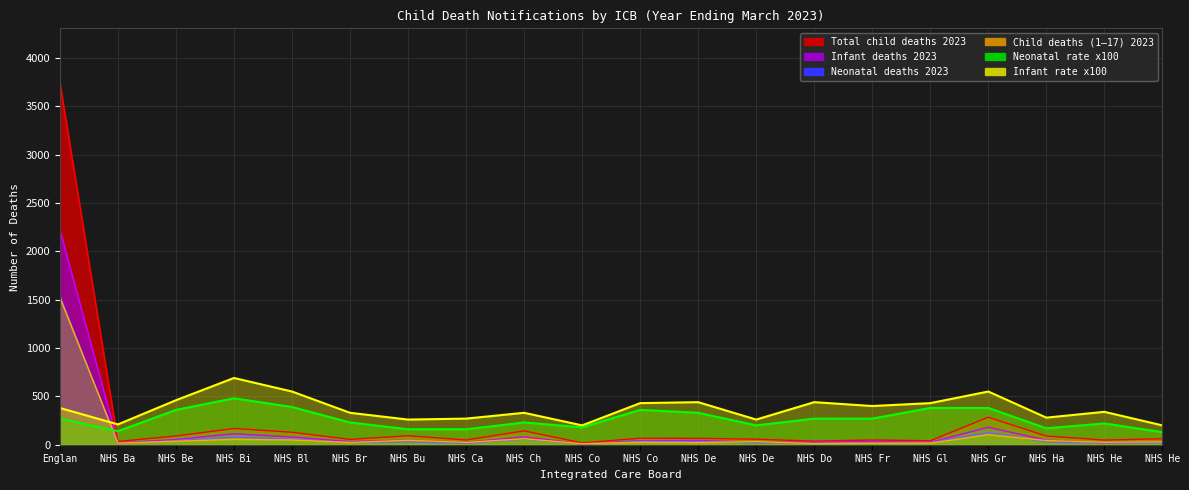

Which series has the largest total across all categories?

Infant death rate 2023